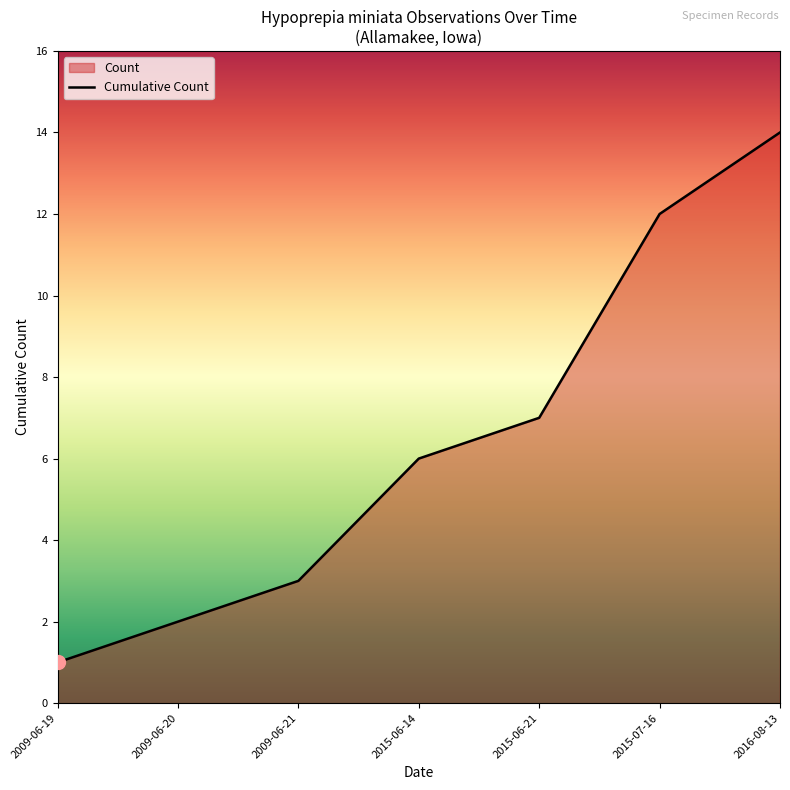

The value at 2015-06-14 is 11. True or false?

False